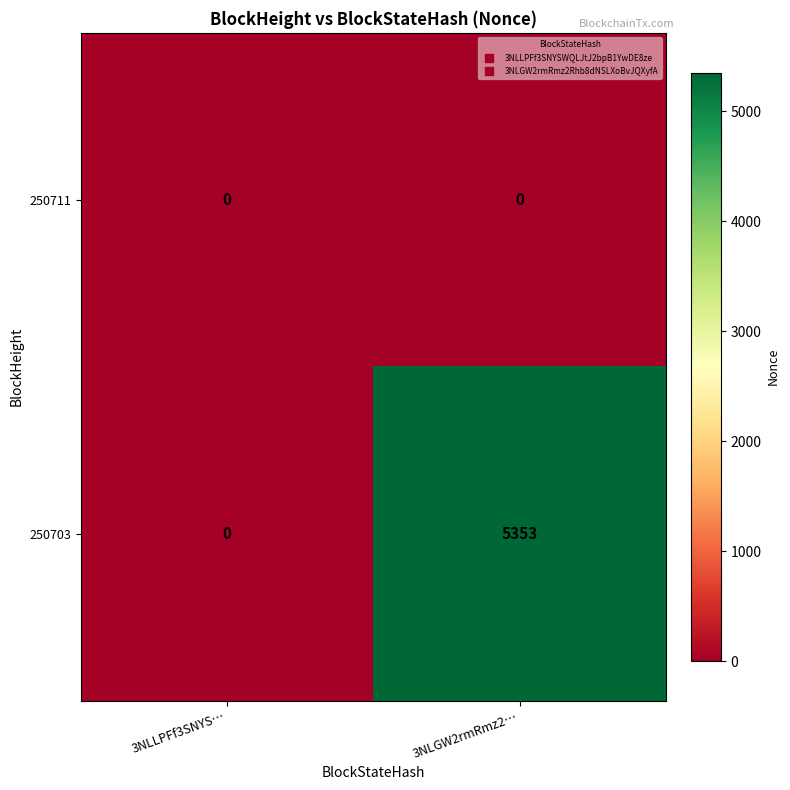

At how many categories does at least one series exceed 2523?

1